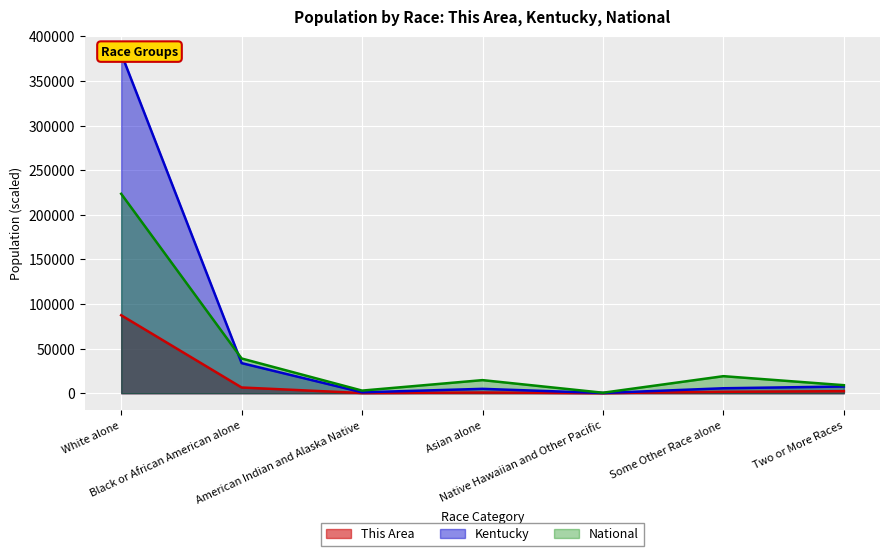

List the labels in order of This Area value, largest first.

White alone, Black or African American alone, Two or More Races, Some Other Race alone, Asian alone, American Indian and Alaska Native, Native Hawaiian and Other Pacific